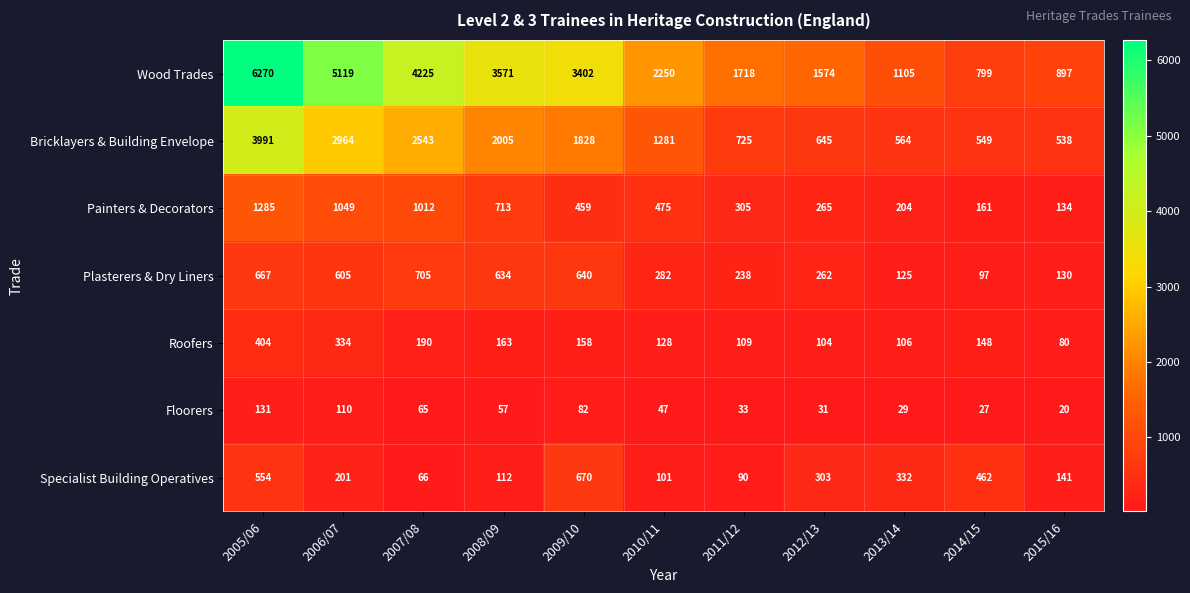

What is the sum of the Plasterers & Dry Liners values at 2006/07 and 2008/09?

1239